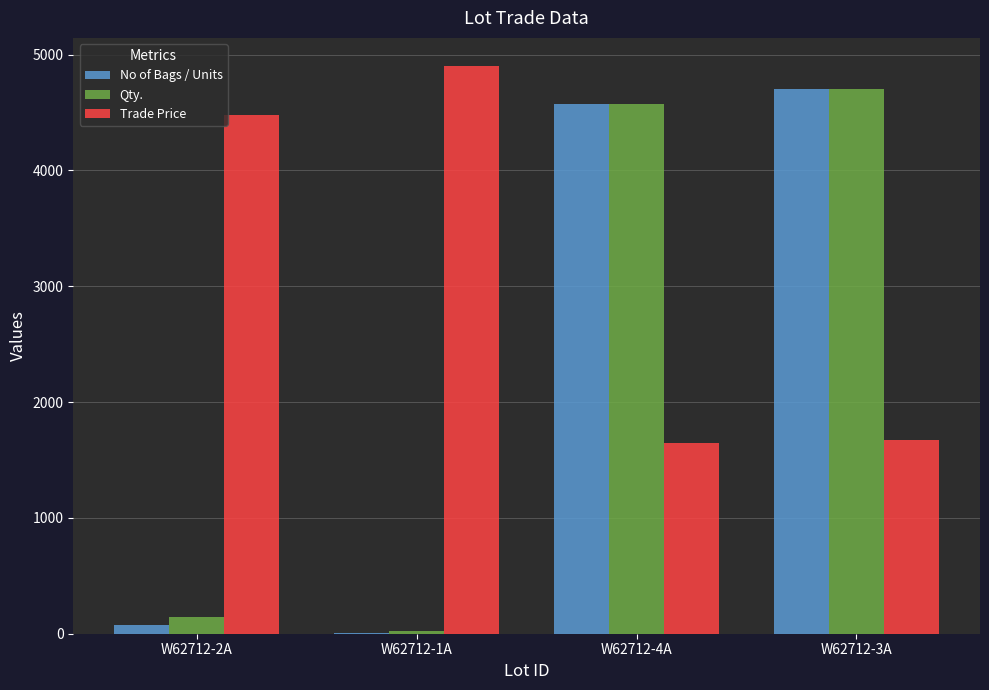

What is the sum of all Trade Price values?

12706.4